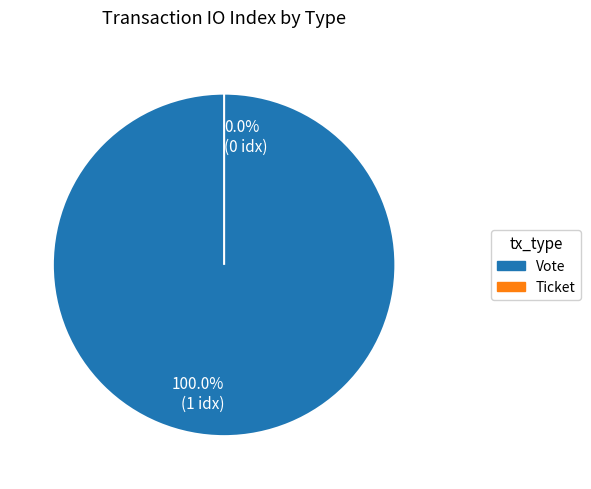

How many segments does this pie chart have?

2